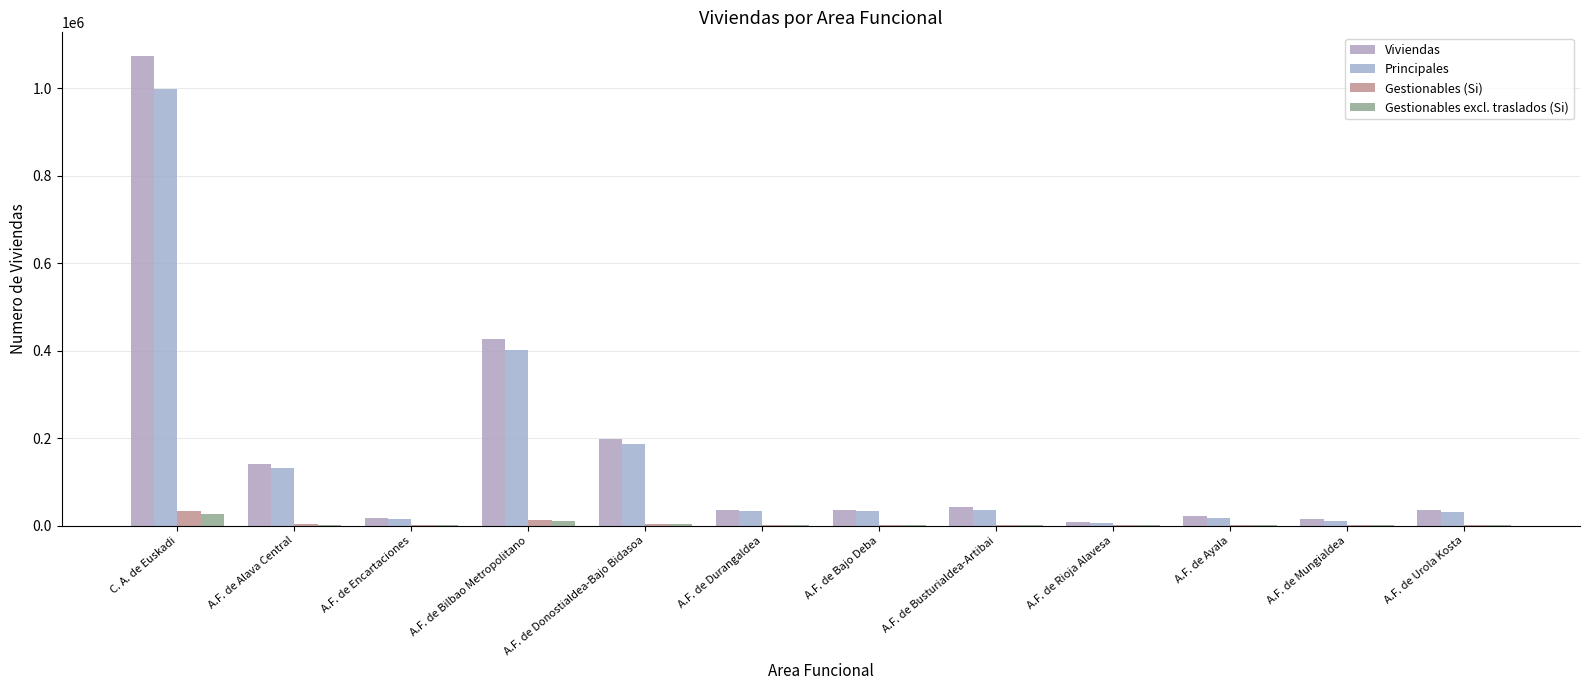

True or false: Gestionables (Si) has a value of 13286 at A.F. de Bilbao Metropolitano.

True